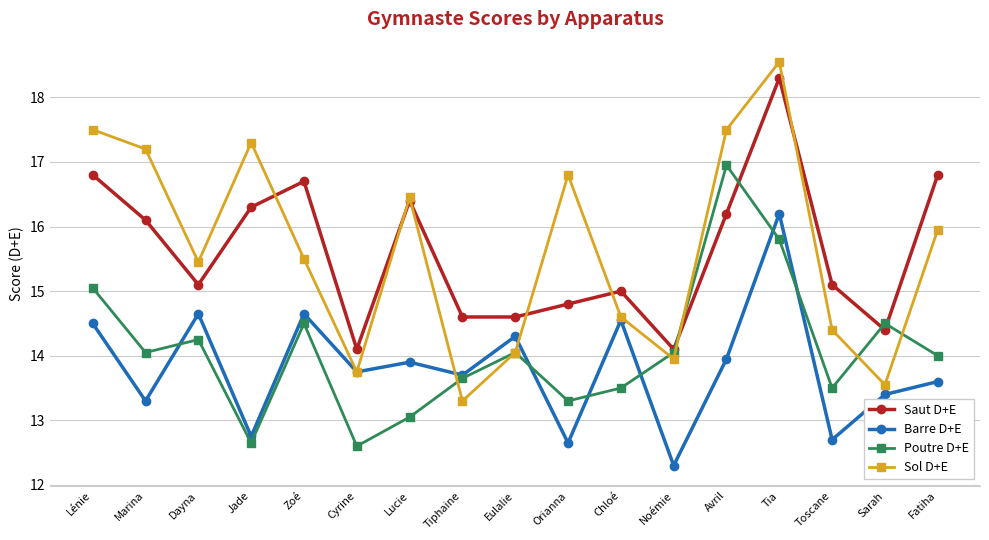

True or false: Barre D+E and Saut D+E intersect in this chart.

False